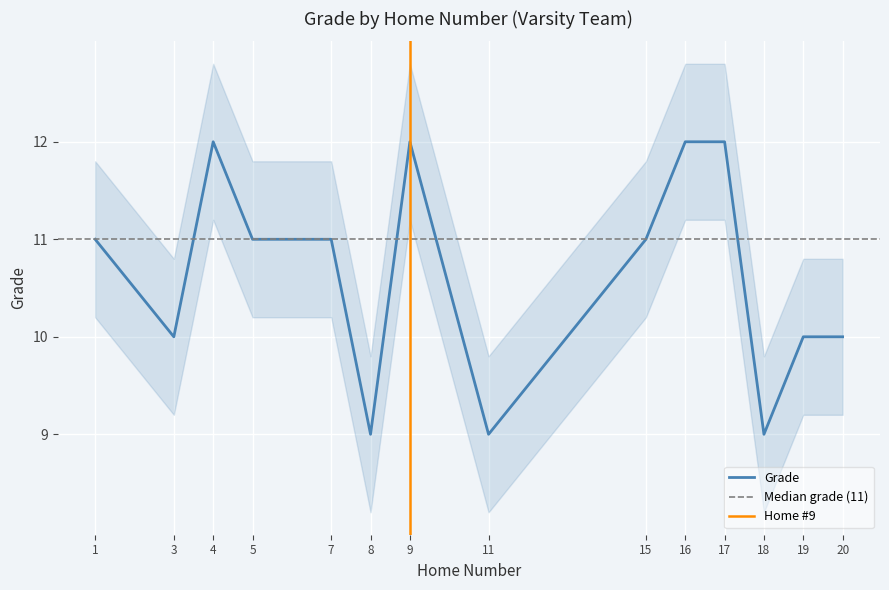

How many series are shown in this chart?

1